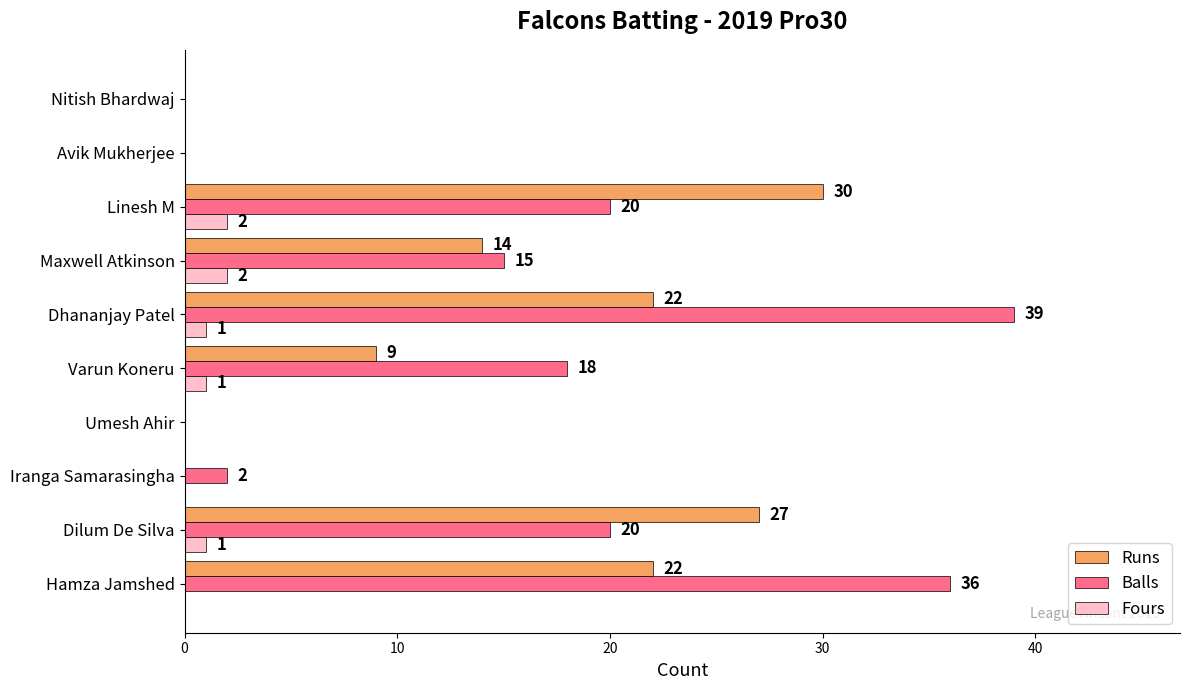

Which series has the largest total across all categories?

Balls